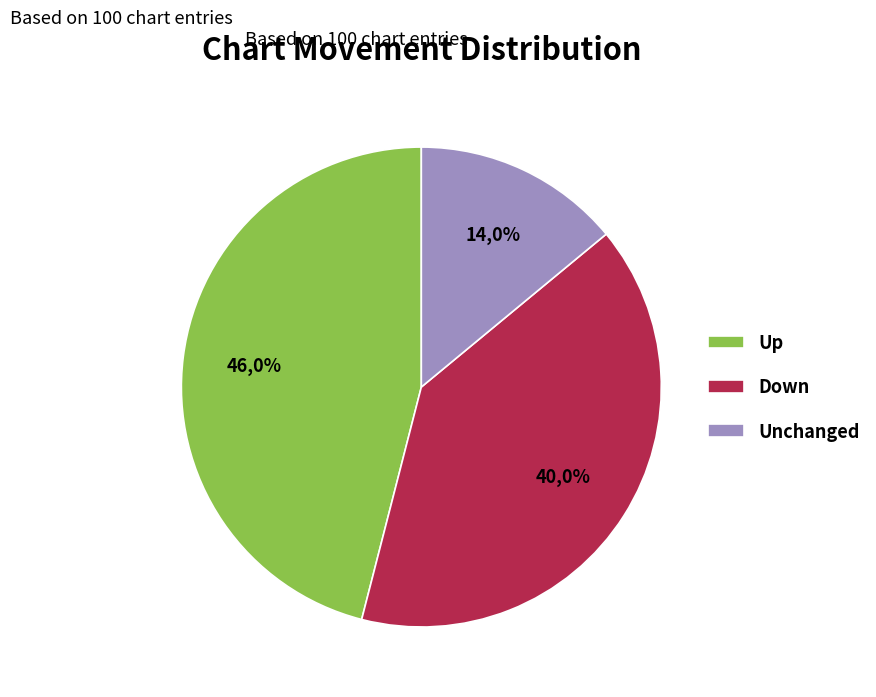

Is it true that - is 14% of the pie?

True